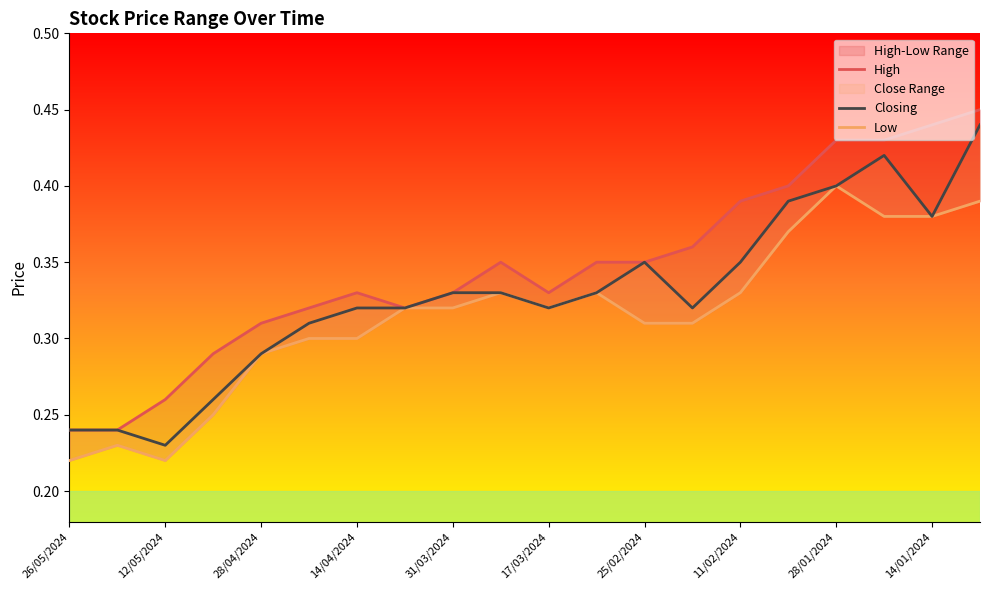

Which series changed the most between 12/05/2024 and 13?

High